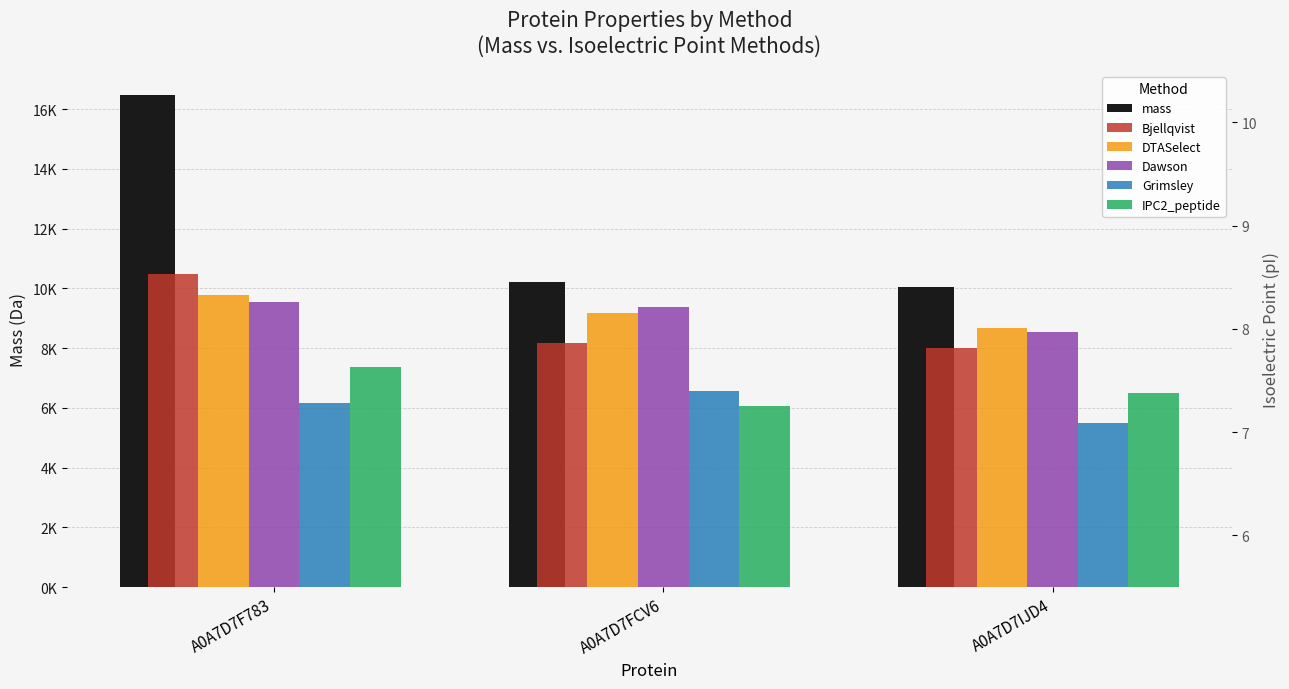

What is the sum of the Bjellqvist values at A0A7D7FCV6 and A0A7D7F783?

16.4